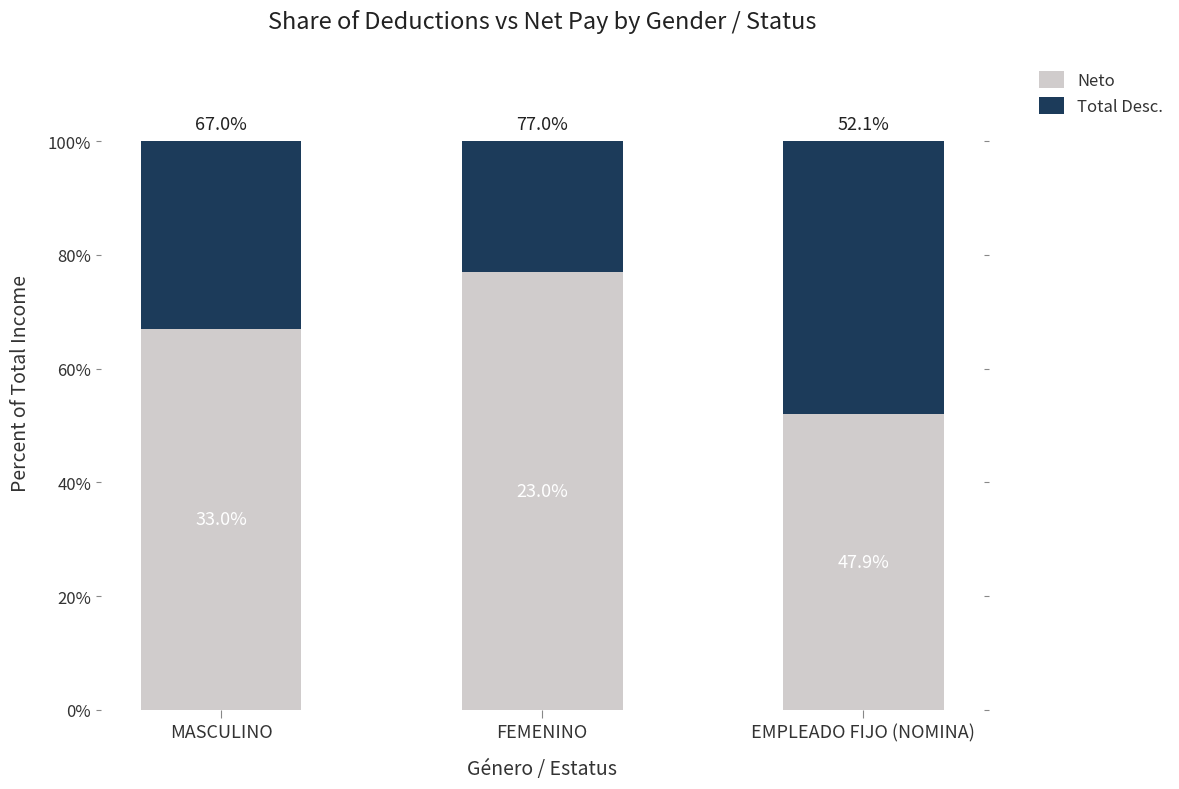

What value does the Neto series have at MASCULINO?

67.0